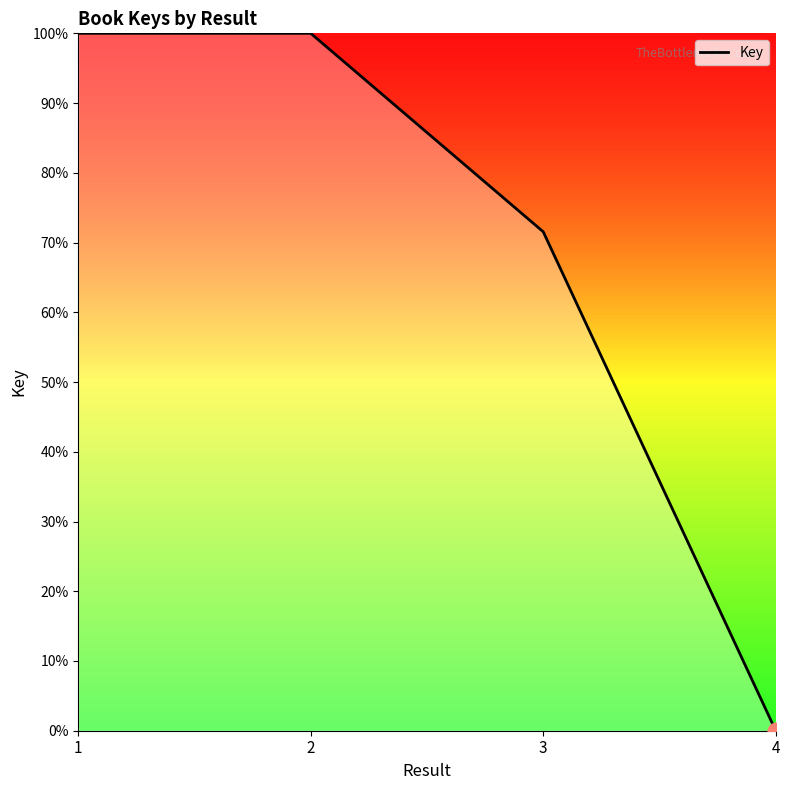

The chart shows a value of 100.0 at 2. True or false?

True